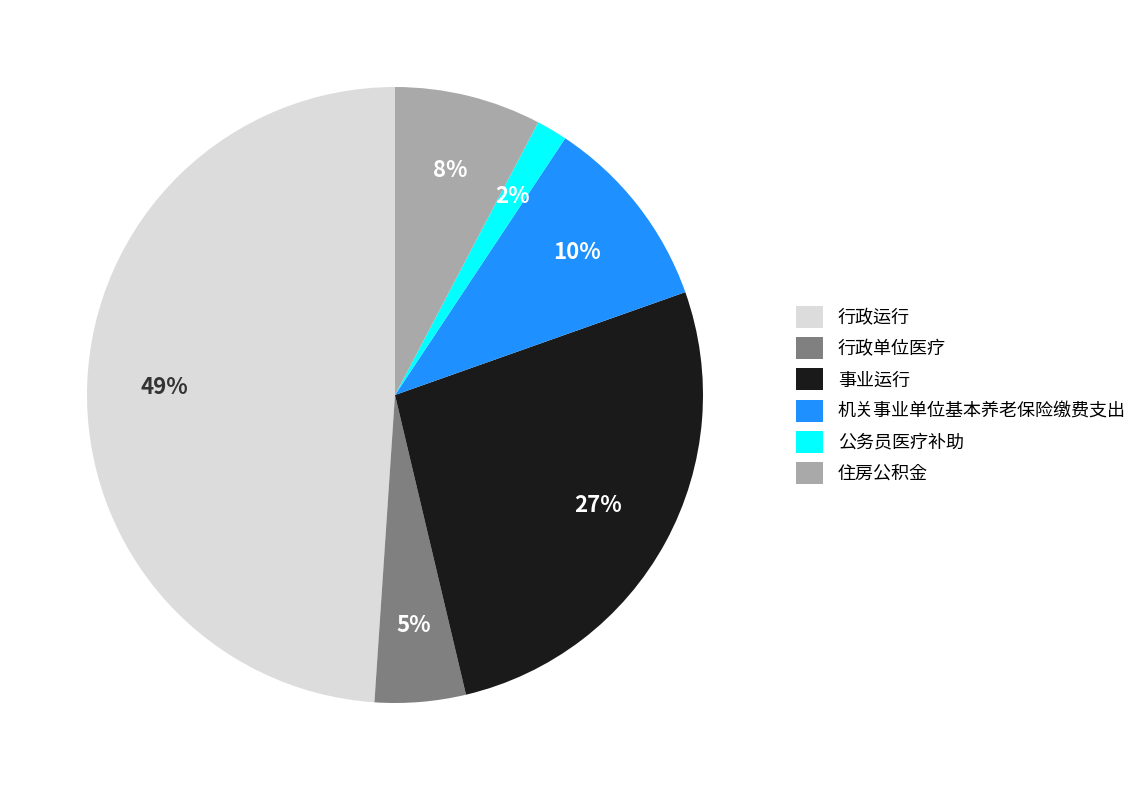

Rank the categories by value from lowest to highest.

公务员医疗补助, 行政单位医疗, 住房公积金, 机关事业单位基本养老保险缴费支出, 事业运行, 行政运行